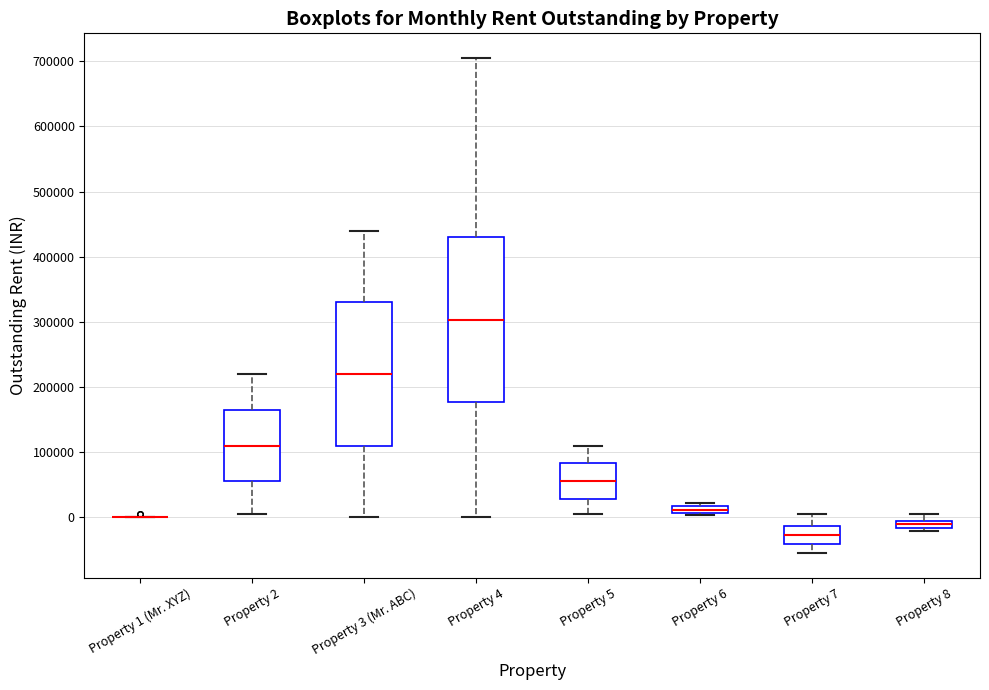

Where is the lower edge of the box for Property 6 on the y-axis? The values are not printed on the chart, so give them approximately, as read against the axis.

10000